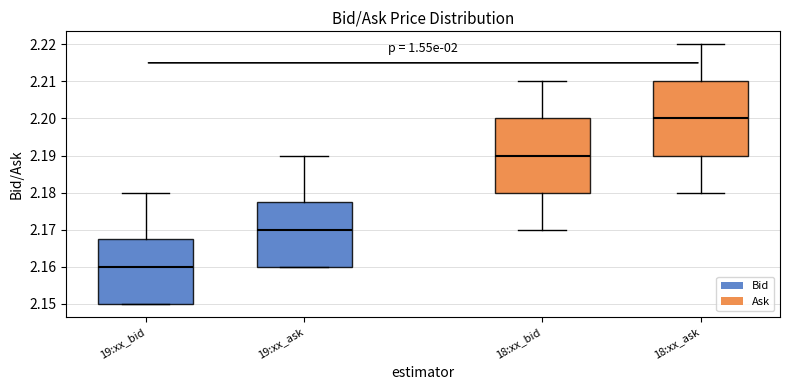

Reading left to right, read every box against the y-axis: the position of its median line, the range the box covers, and the ends of its whiskers. The values are not printed on the chart, so give them approximately, as read against the axis.

19:xx_bid: median 2.160, box 2.150 to 2.168, whiskers 2.150 to 2.180
19:xx_ask: median 2.170, box 2.160 to 2.178, whiskers 2.160 to 2.190
18:xx_bid: median 2.190, box 2.180 to 2.200, whiskers 2.170 to 2.210
18:xx_ask: median 2.200, box 2.190 to 2.210, whiskers 2.180 to 2.220